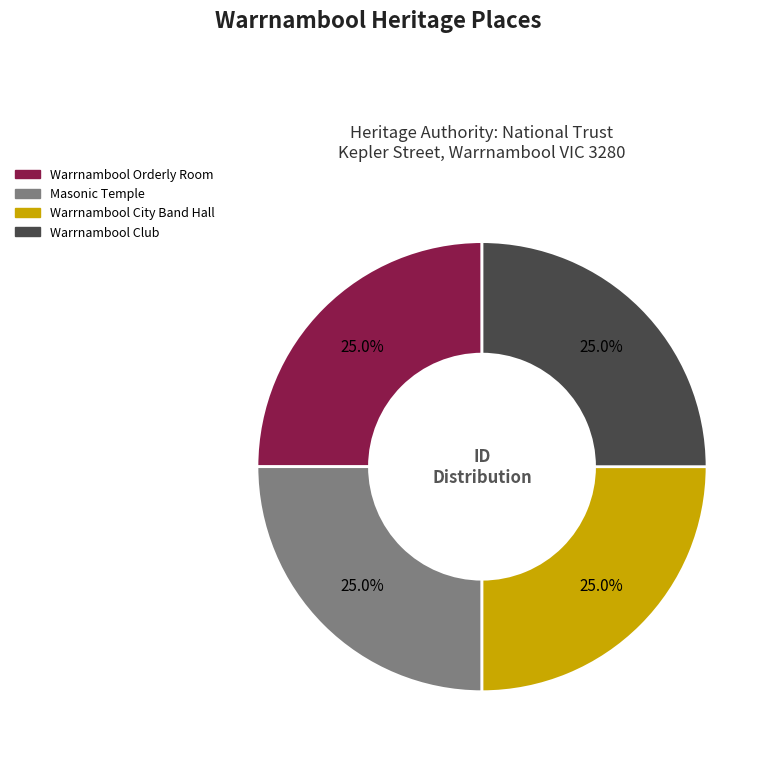

Approximately how many times larger is the value at Warrnambool City Band Hall compared to Warrnambool Orderly Room?

1.0